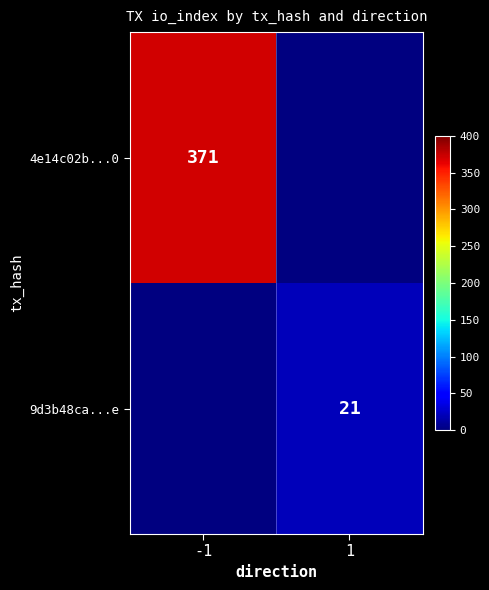

Is the value of 4e14c02b...0 at -1 greater than the value of 9d3b48ca...e at 1?

Yes